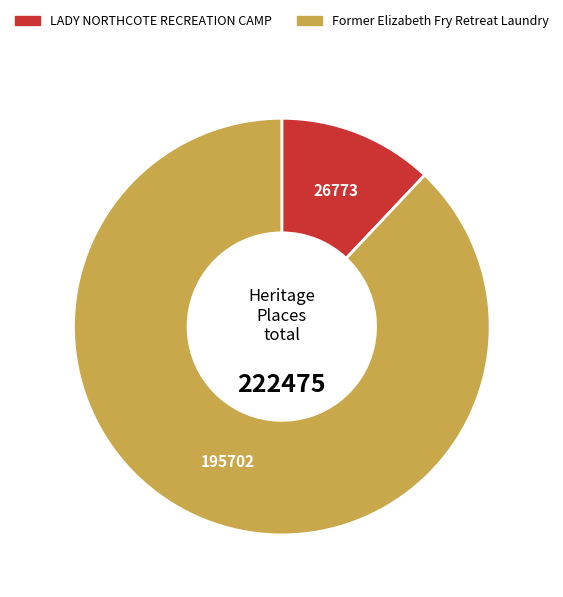

Is there a majority slice in this chart?

Yes